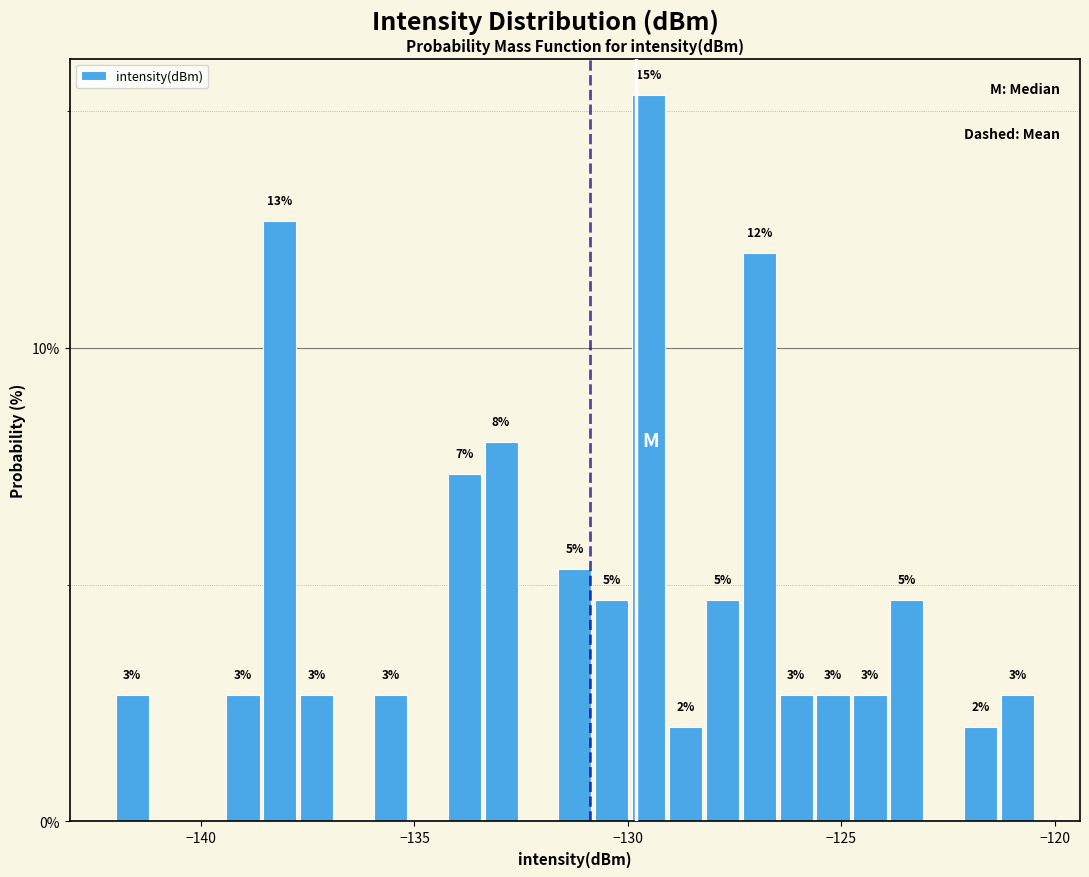

Around what value on the x-axis is the tallest bar? Give the approximate position of its centre, as read against the axis.

-129.5